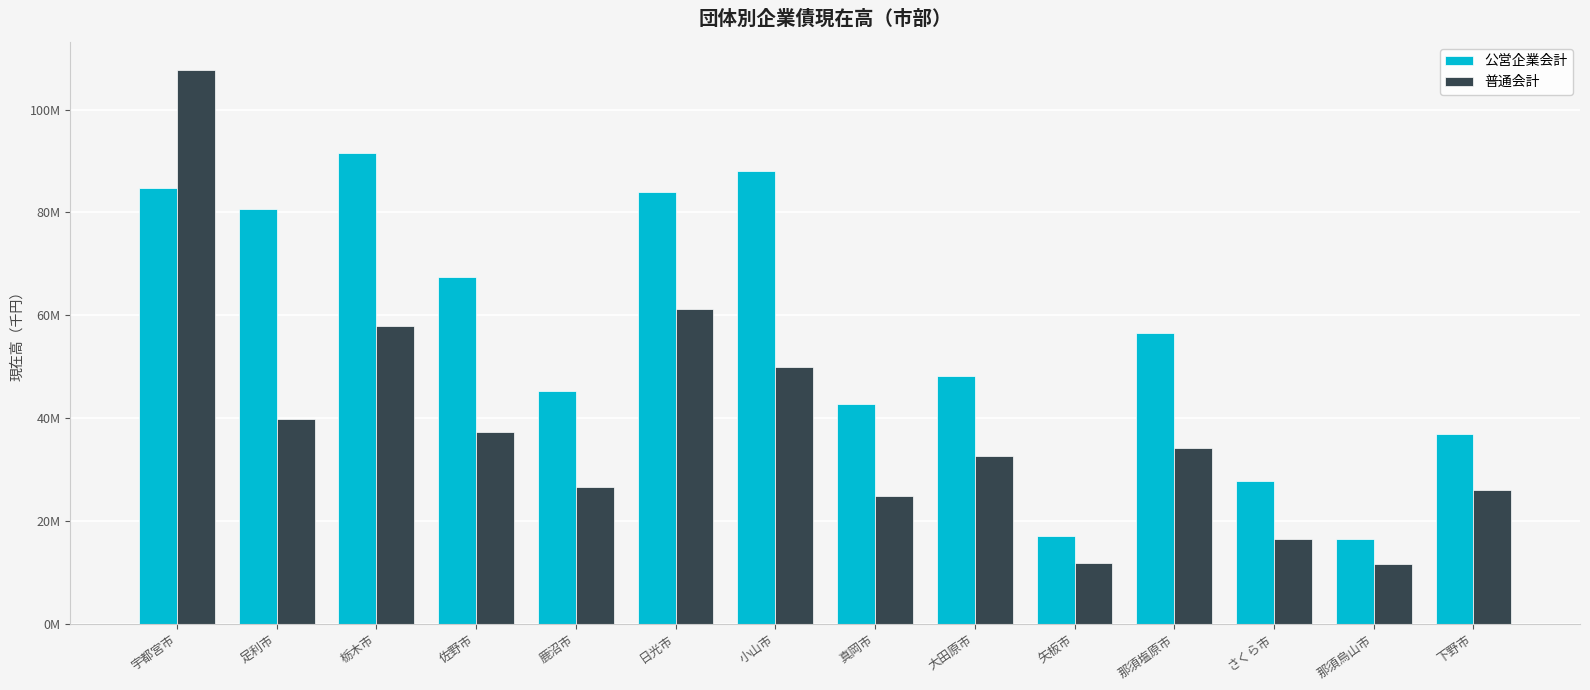

What is the difference between the second highest and second lowest values in the 普通会計 series?

49498993